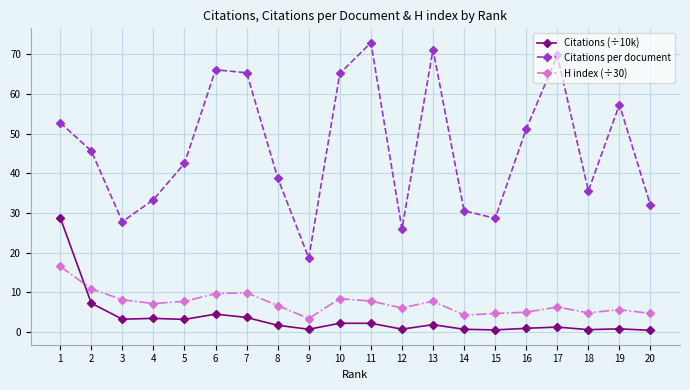

What is the value of the Citations (÷10k) point at the 11th from the left?

2.2